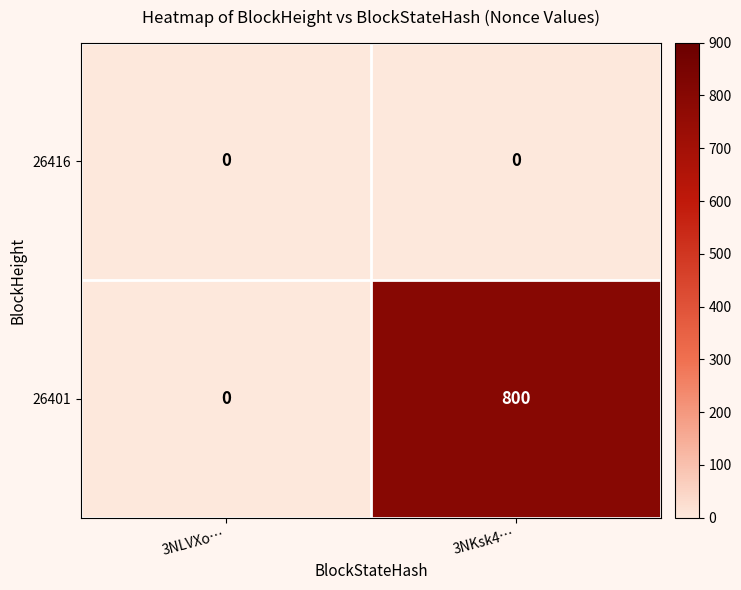

Which series has the widest spread of values?

26401